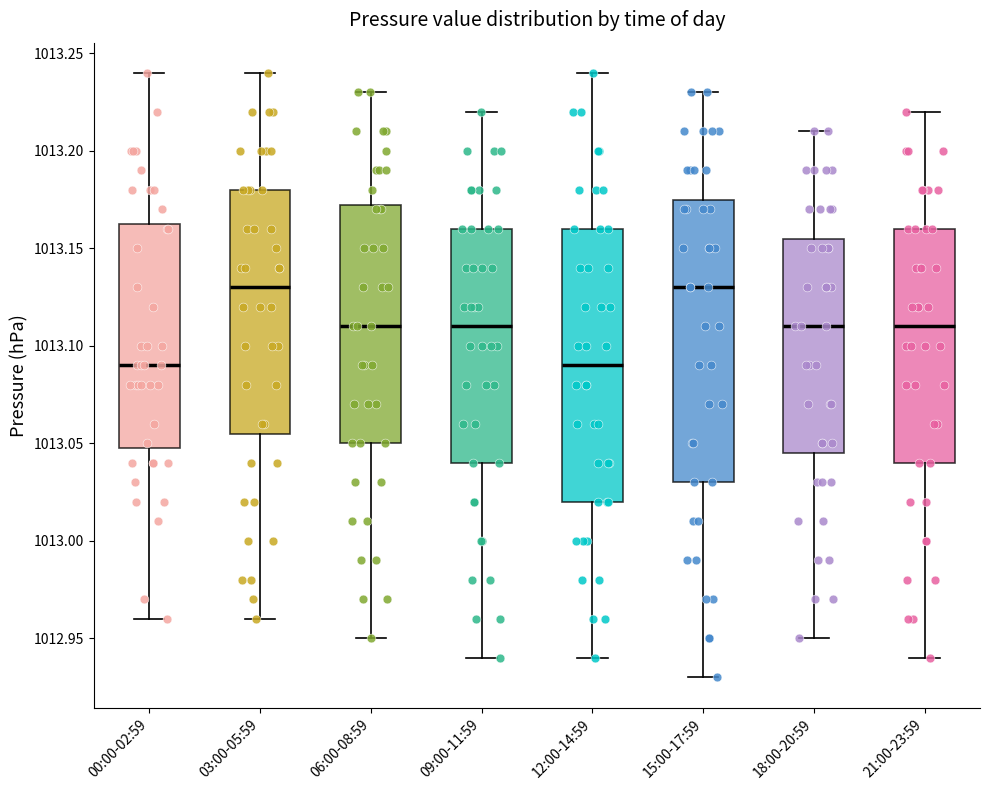

Where is the upper edge of the box for 21:00-23:59 on the y-axis? The values are not printed on the chart, so give them approximately, as read against the axis.

1013.160